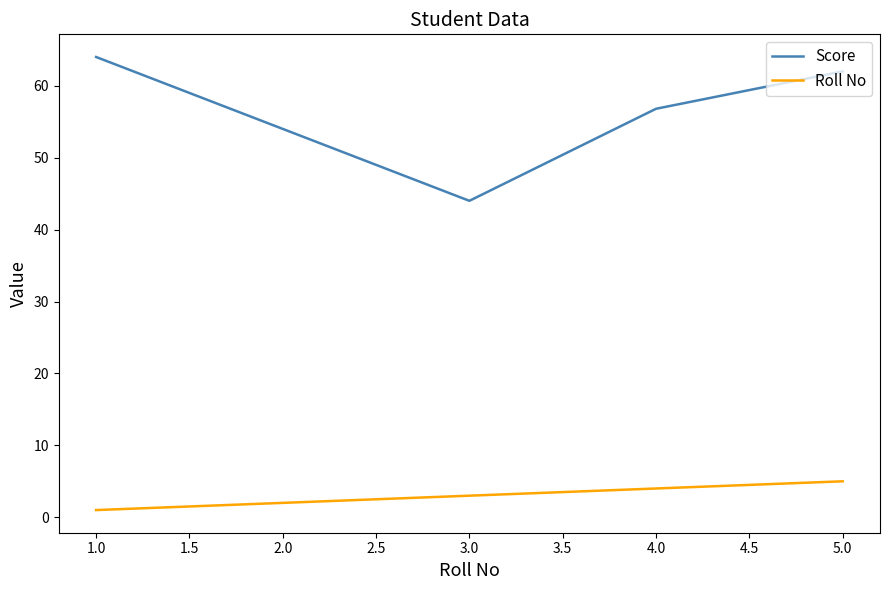

Rank the series by their maximum value, from lowest to highest.

Roll No, Score